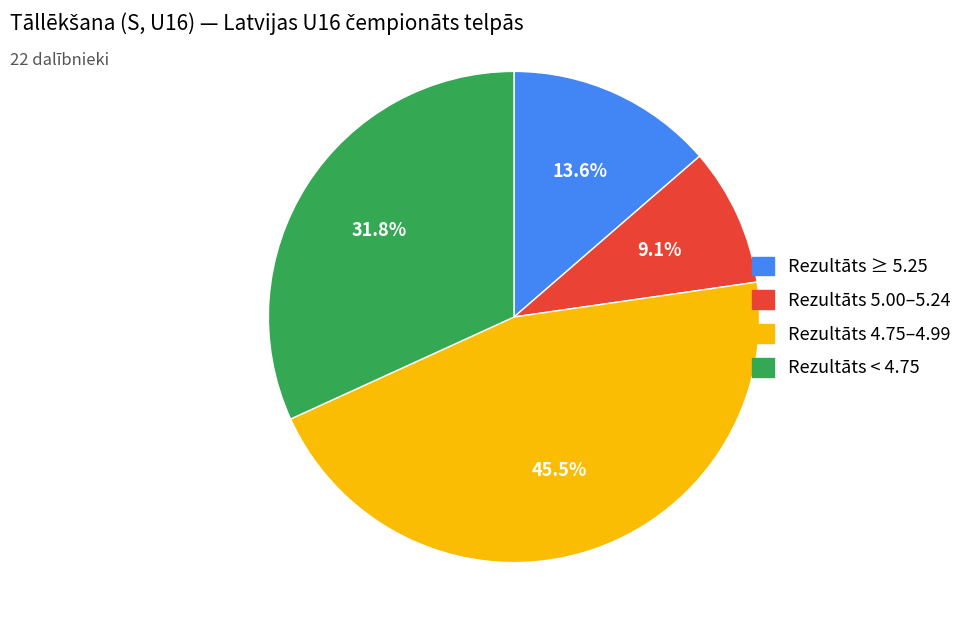

Is there any slice that represents more than half of the pie?

No